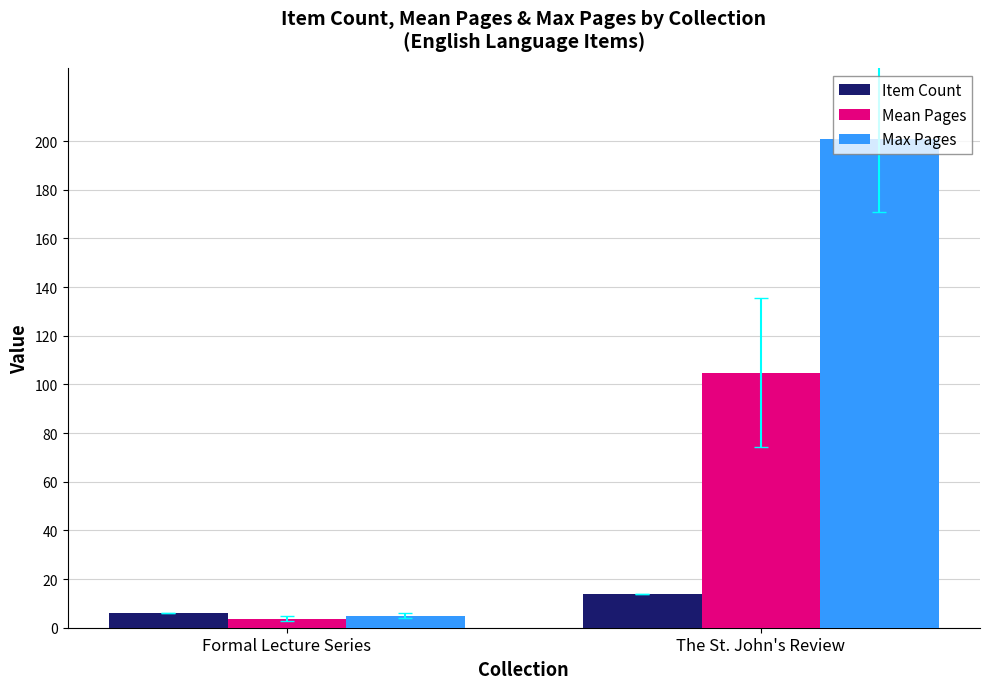

What is the smallest value displayed?

3.7